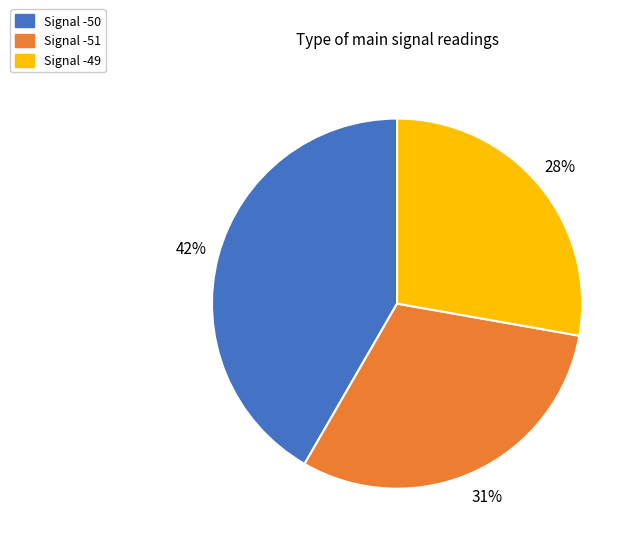

Does any single category account for the majority?

No